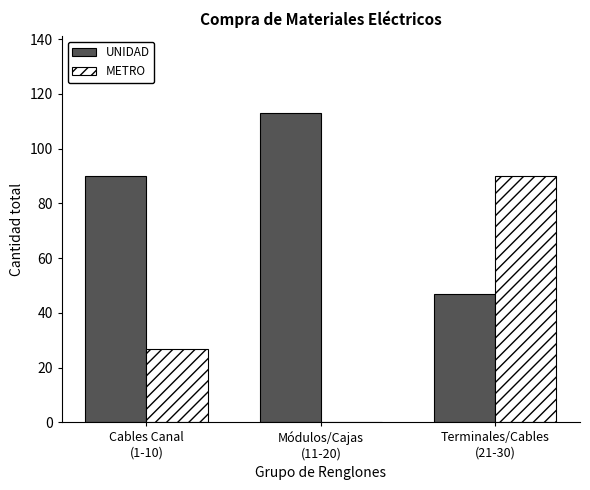

Is it true that UNIDAD equals 90 at Cables Canal
(1-10)?

True